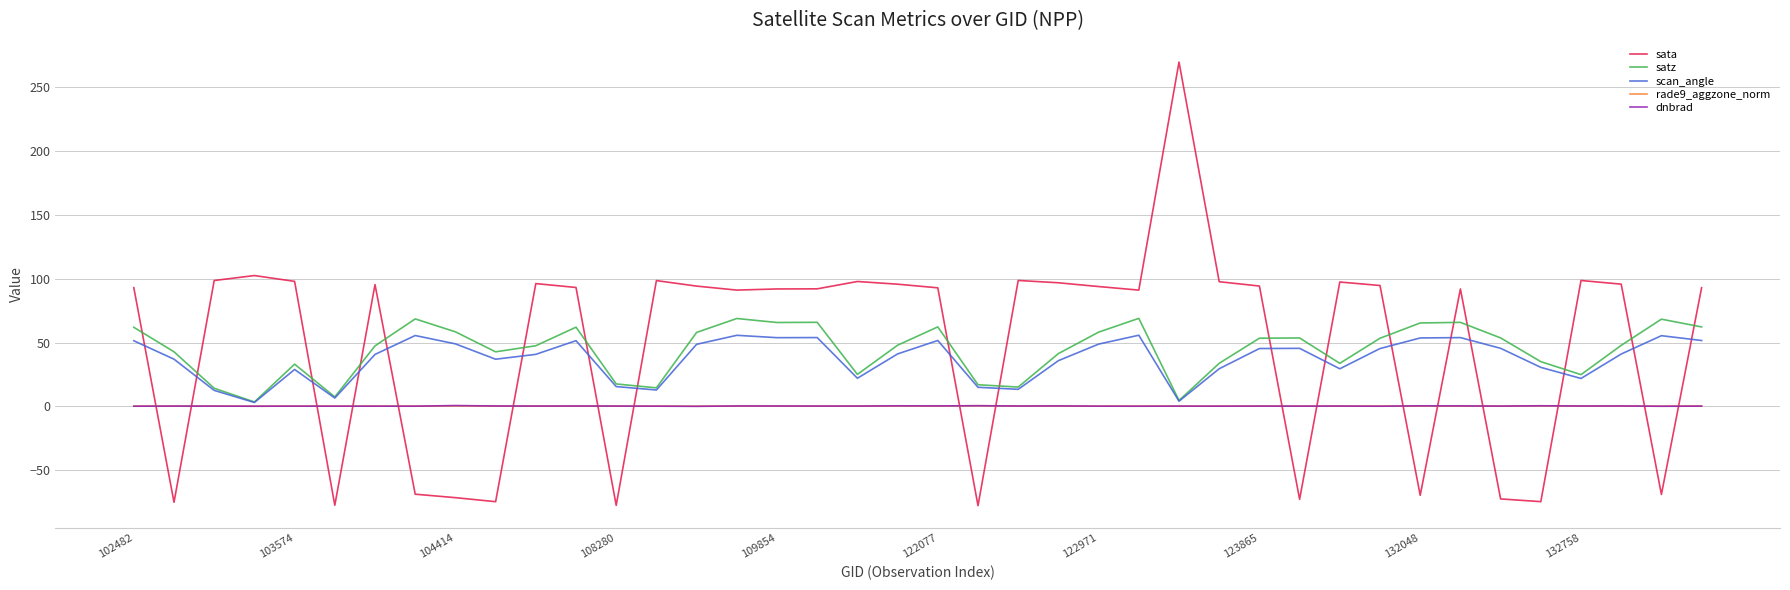

Which series has the largest range (max minus min)?

sata